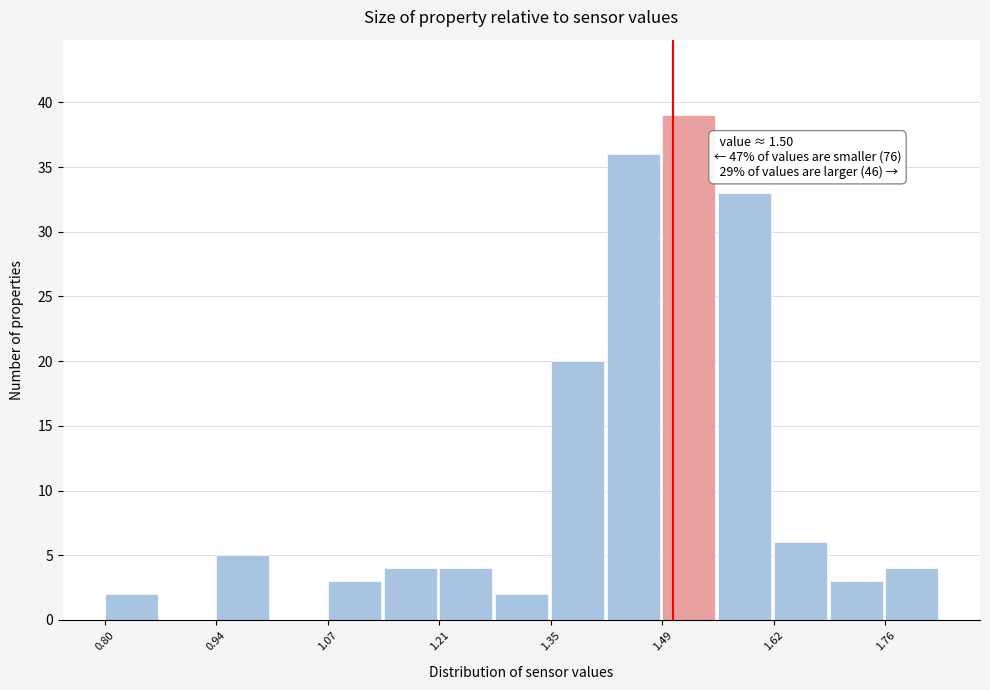

Around what value on the x-axis is the tallest bar? Give the approximate position of its centre, as read against the axis.

1.52